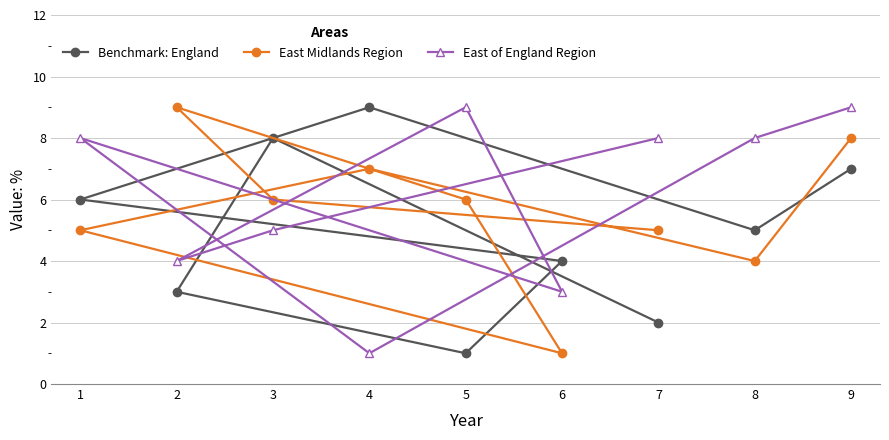

How many data points in Benchmark: England are less than 5?

4